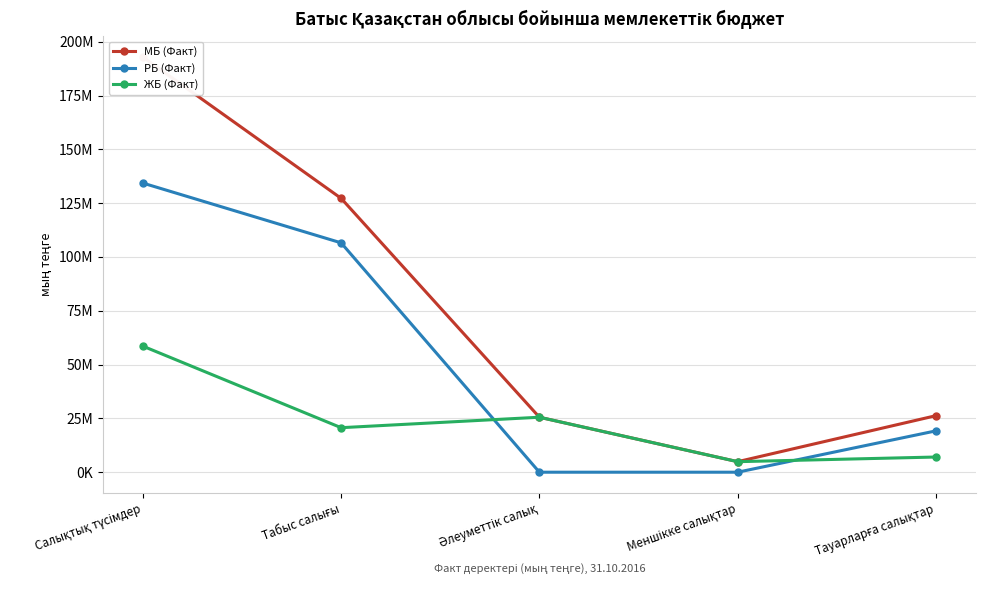

The value of МБ (Факт) at Табыс салығы is 127239281. True or false?

True